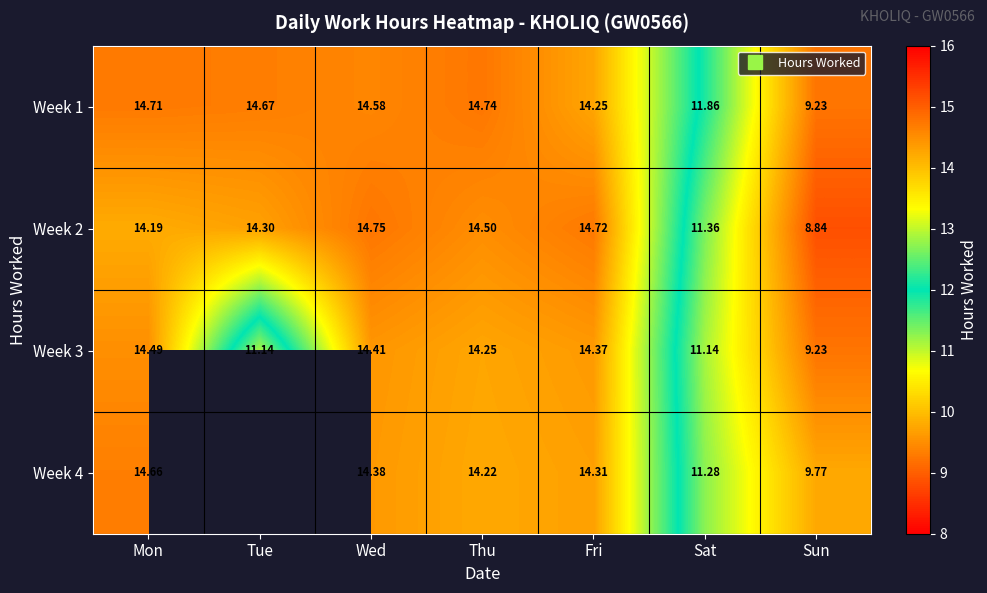

What is the minimum value for Week 2?

8.8